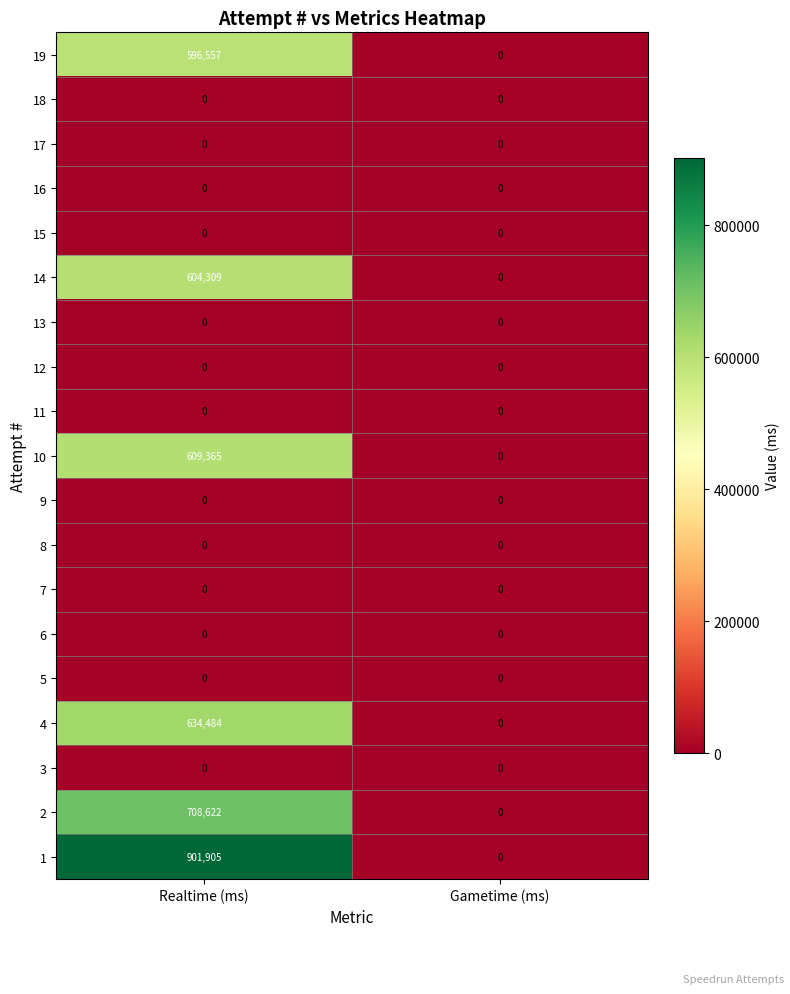

Which category has the highest value across all series?

Realtime (ms)